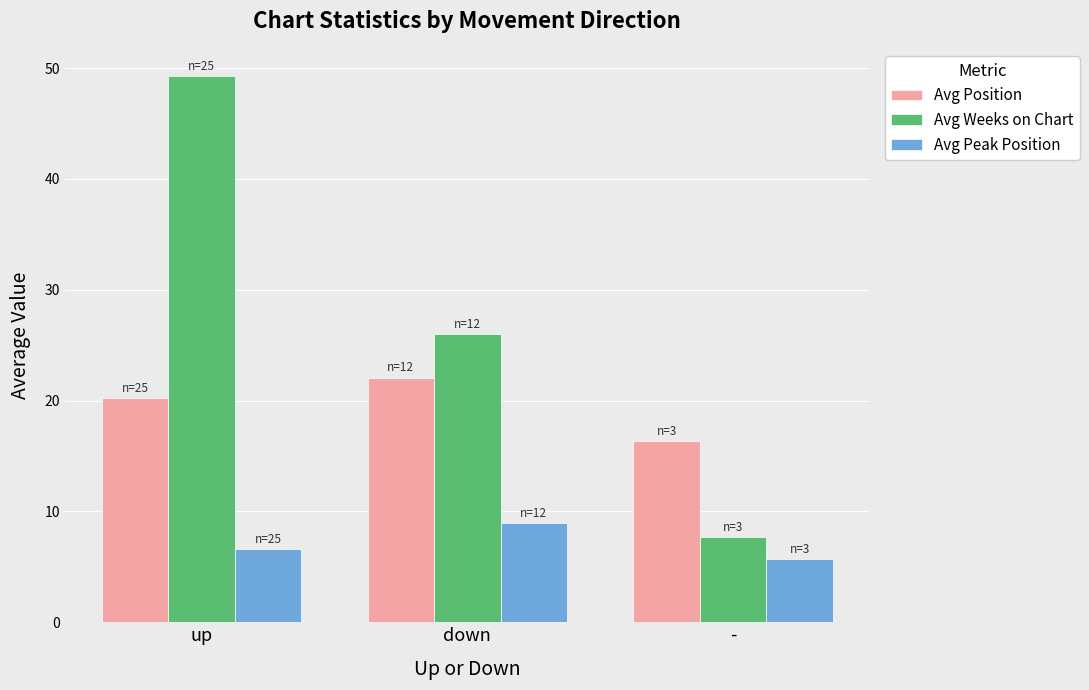

Which category has the lowest value in the Avg Peak Position series?

-